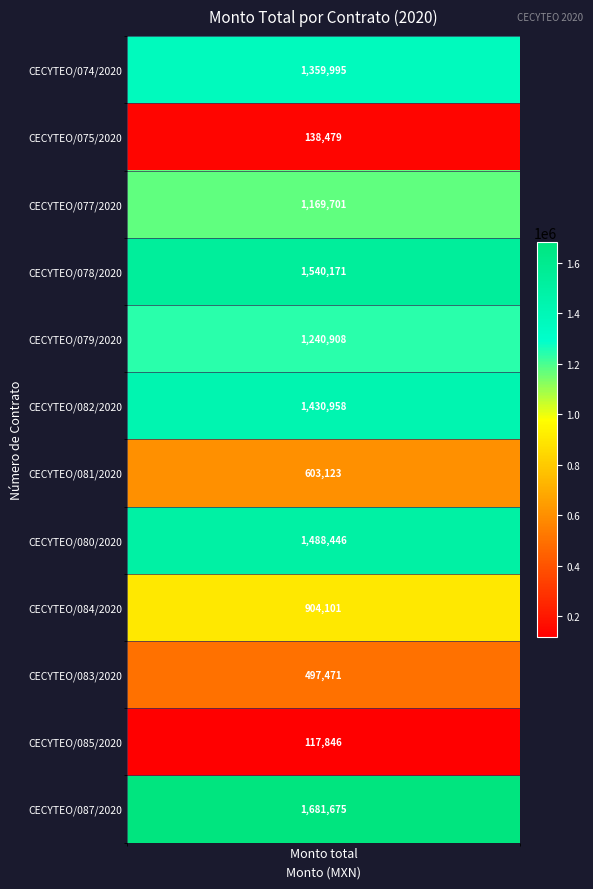

True or false: the data shows 980631.1 at CECYTEO/082/2020.

False